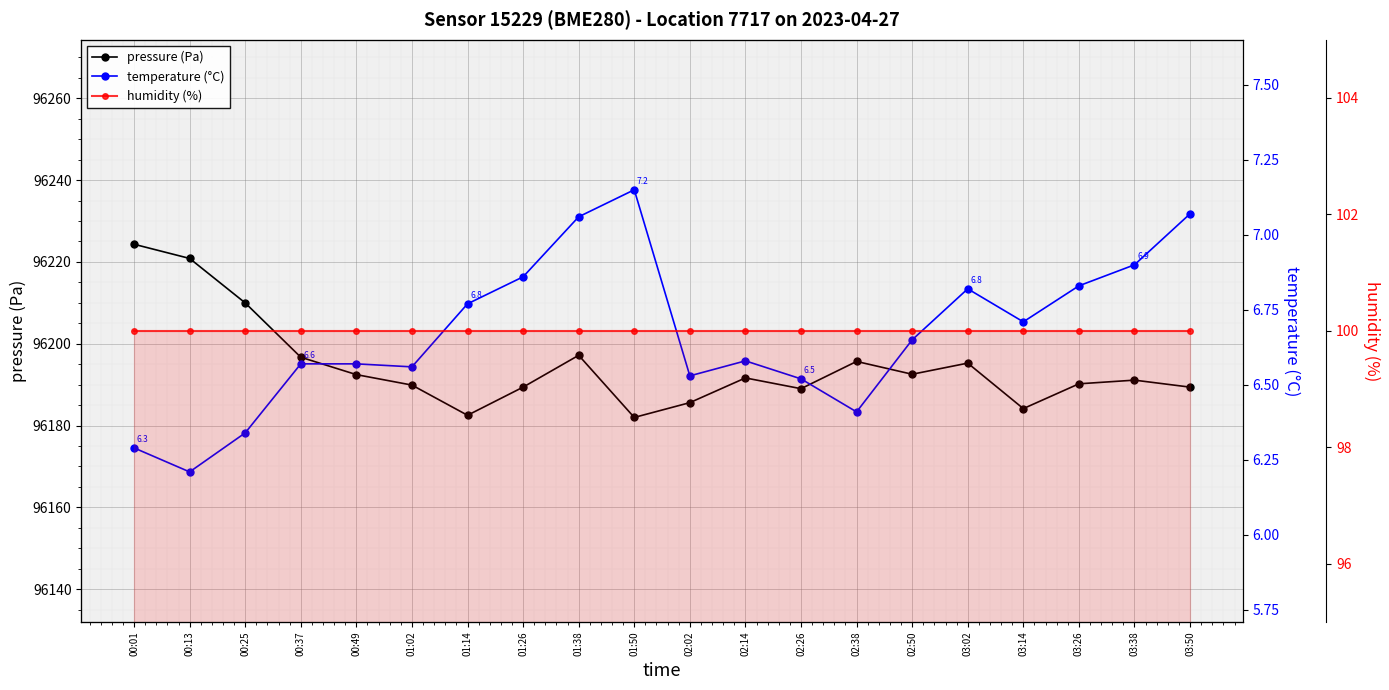

What is the label of the 13th point from the left?

02:26